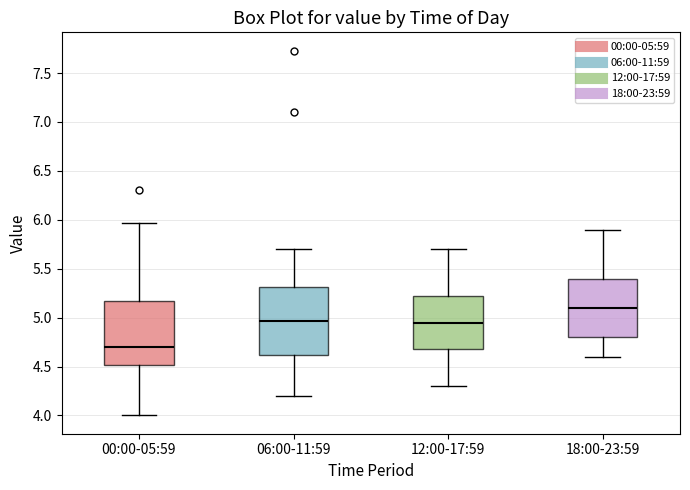

Which box has the highest median line?

18:00-23:59